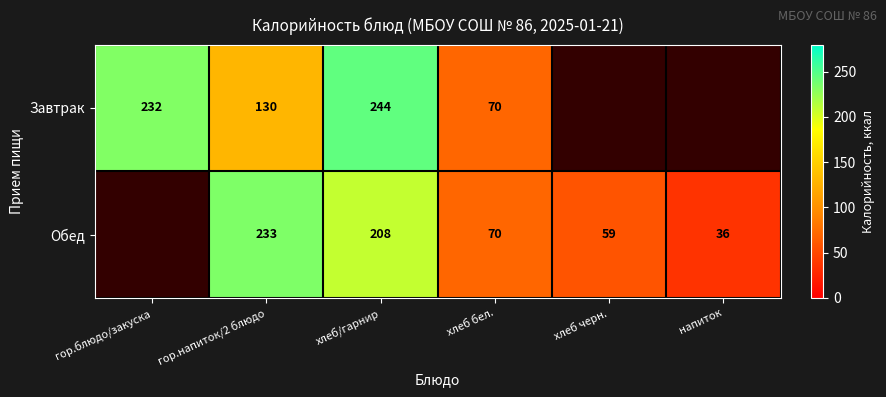

The Завтрак series shows 145.8 at гор.блюдо/закуска. True or false?

False